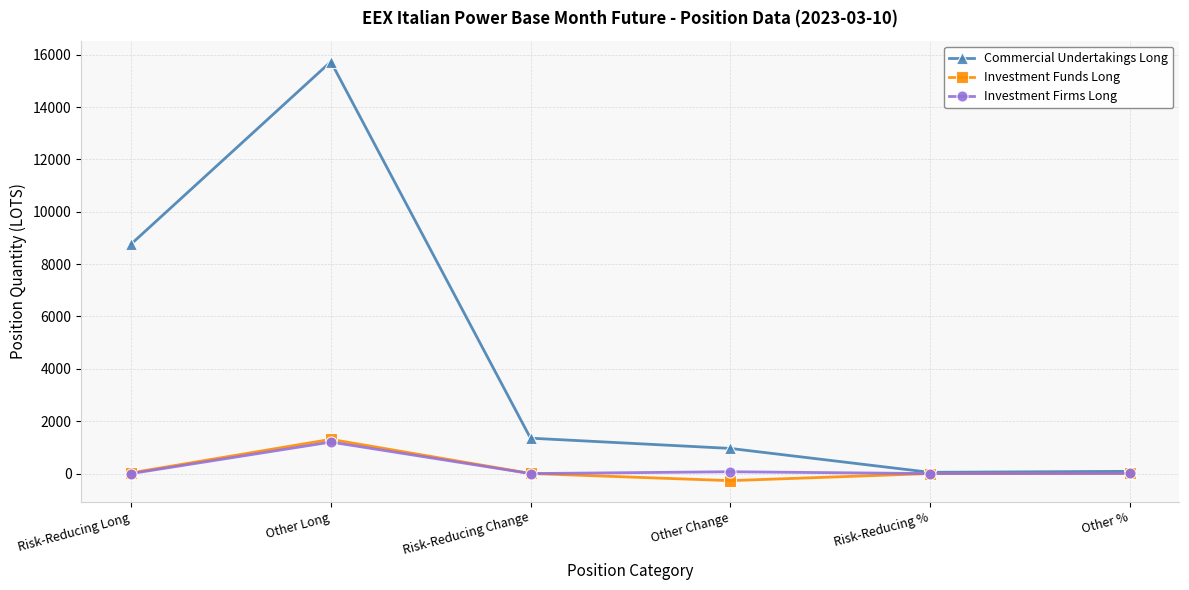

What is the approximate value of Investment Funds Long at Risk-Reducing Long?

27.0